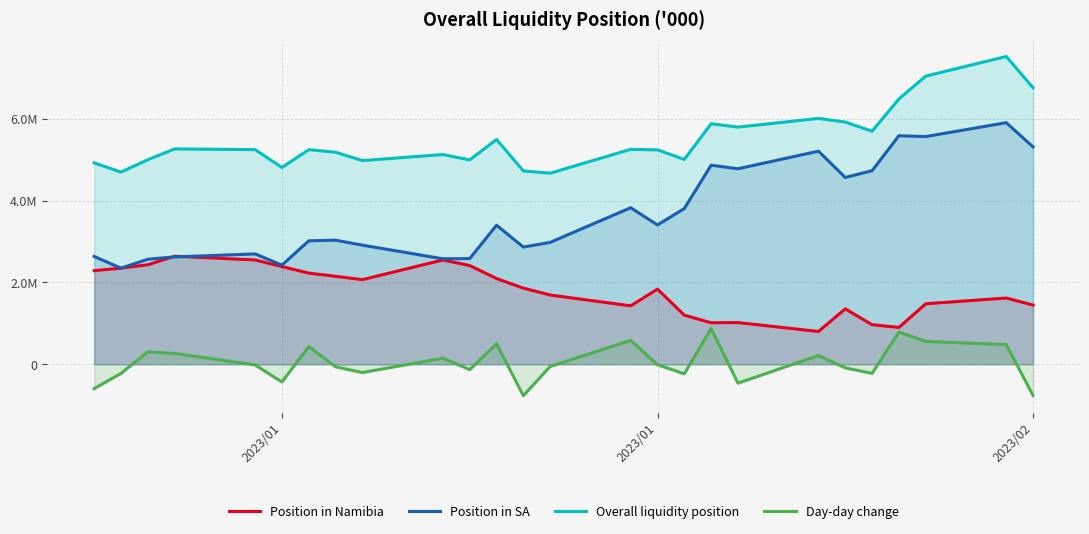

How many values in the Overall liquidity position series exceed 5249864?

13